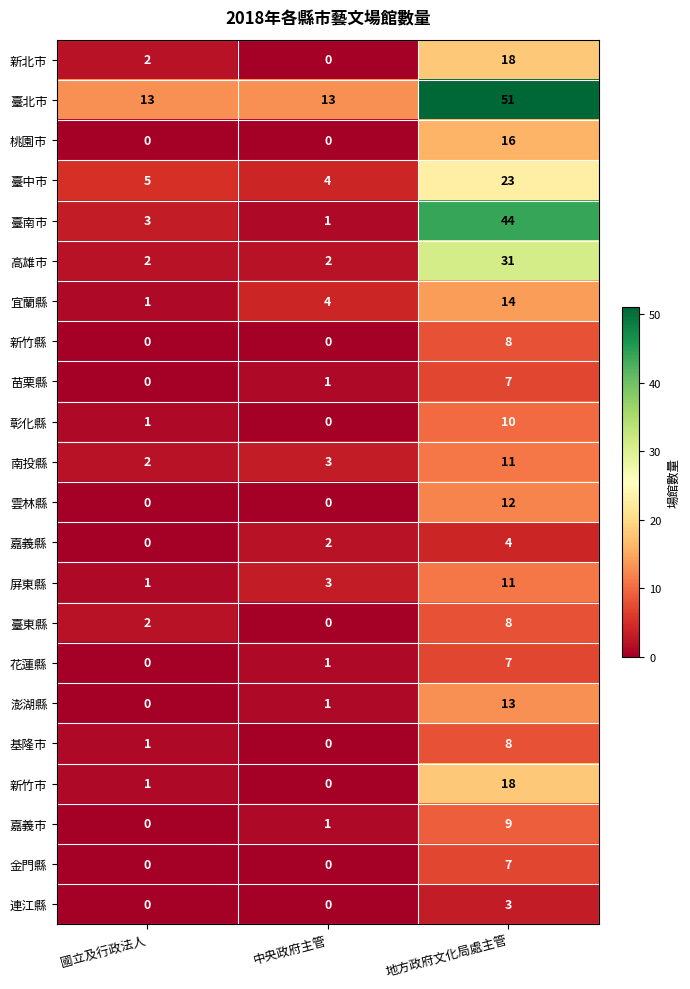

What is the sum of the 桃園市 values at 地方政府文化局處主管 and 中央政府主管?

16